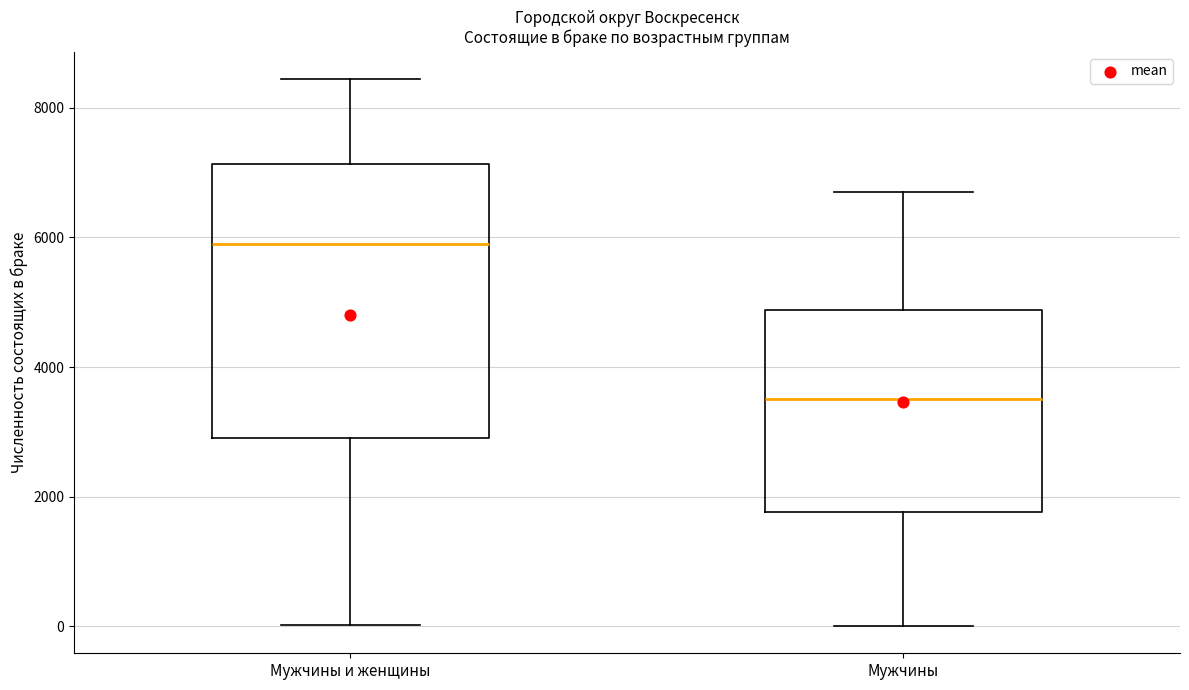

Where does the lower whisker of the box for Мужчины end on the y-axis? The values are not printed on the chart, so give them approximately, as read against the axis.

0